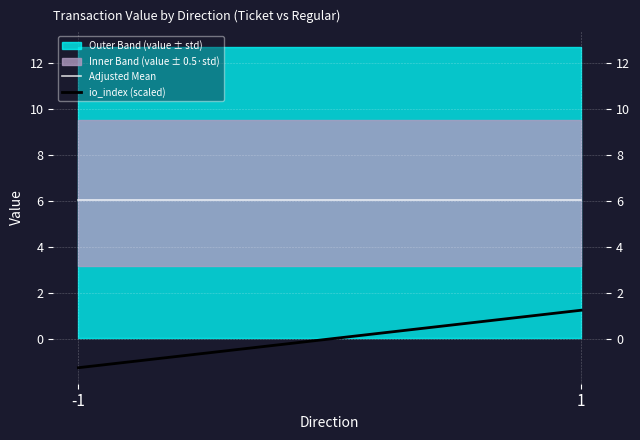

Reading left to right, transcribe all the data shown in this chart.

Adjusted Mean: 6.1	6.1
io_index (scaled): -1.2	1.2